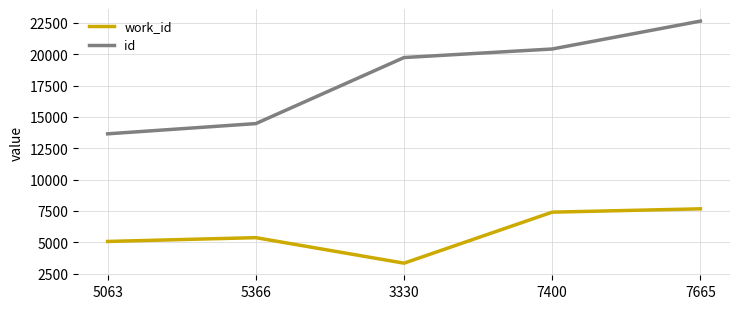

What position from the left is 5063?

1